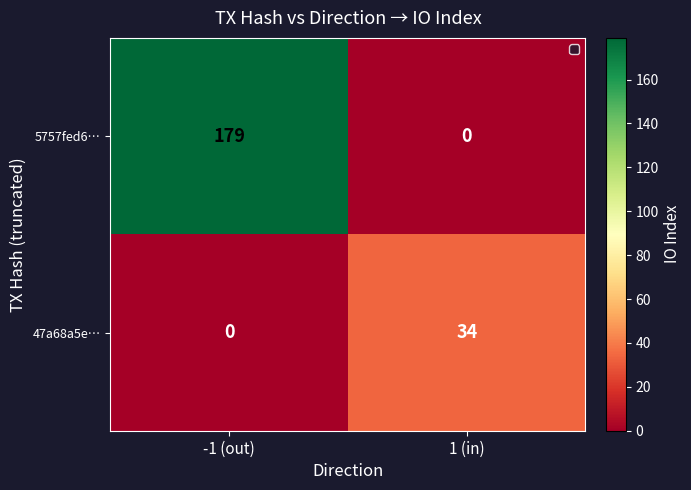

What is the difference between the maximum and minimum values in the 47a68a5e… series?

34